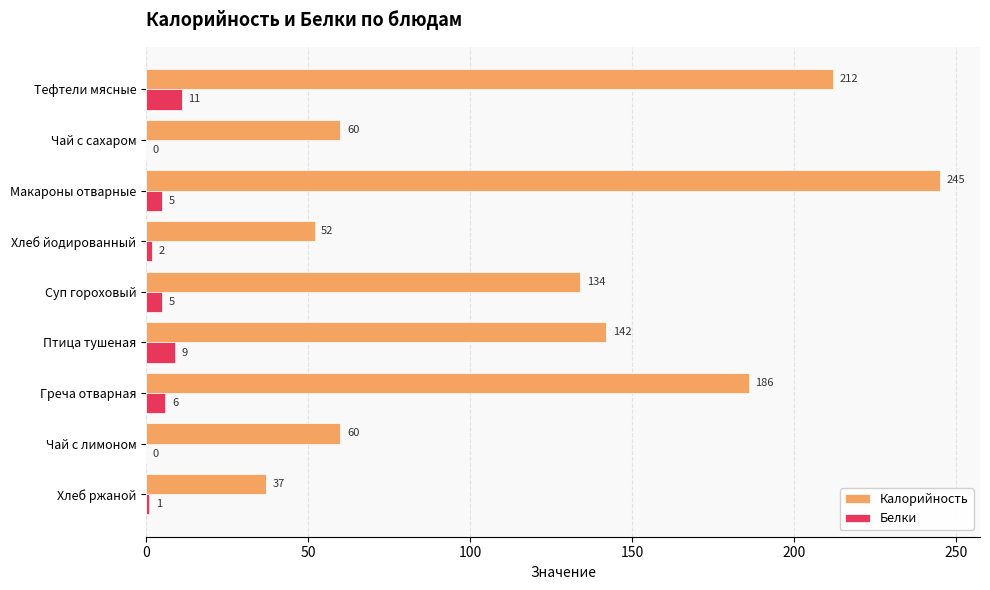

Which series has the largest total across all categories?

Калорийность